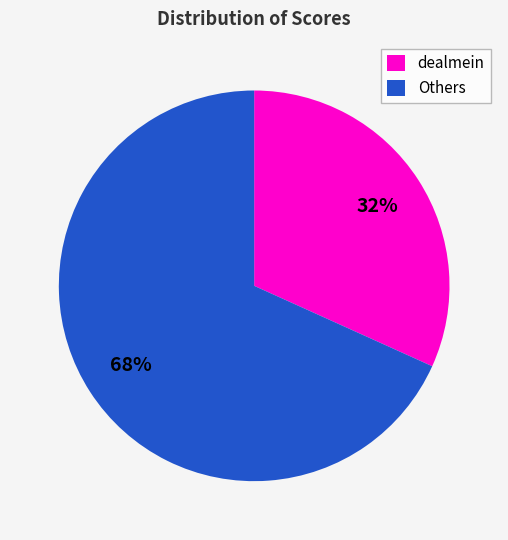

How many slices are in this pie chart?

2